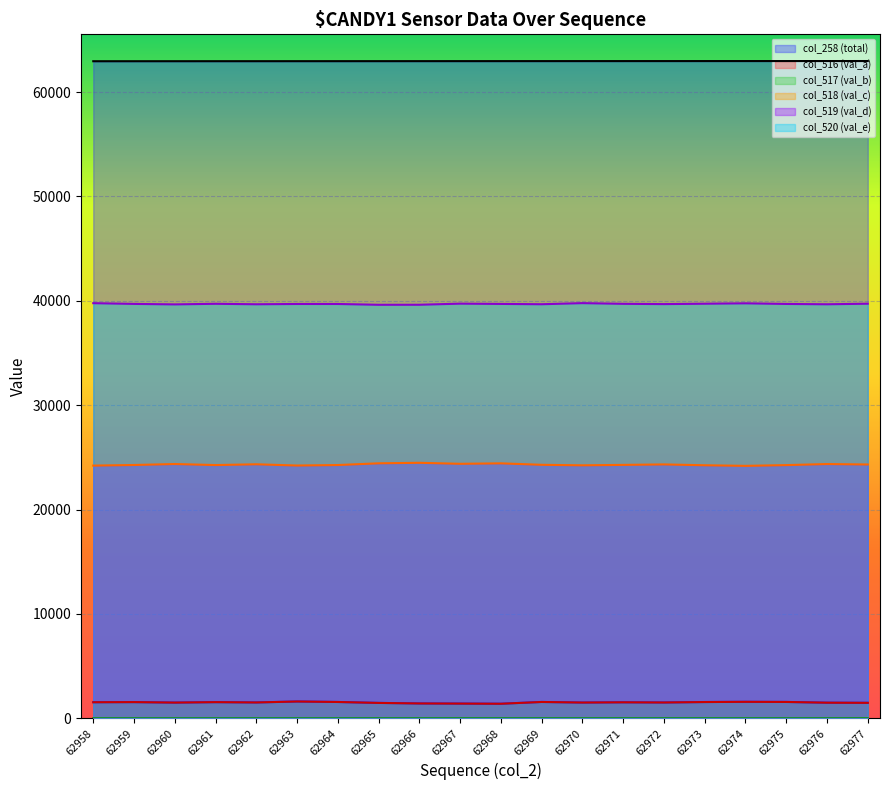

Is the value of col_517 (val_b) at 62968 greater than the value of col_519 (val_d) at 62973?

No